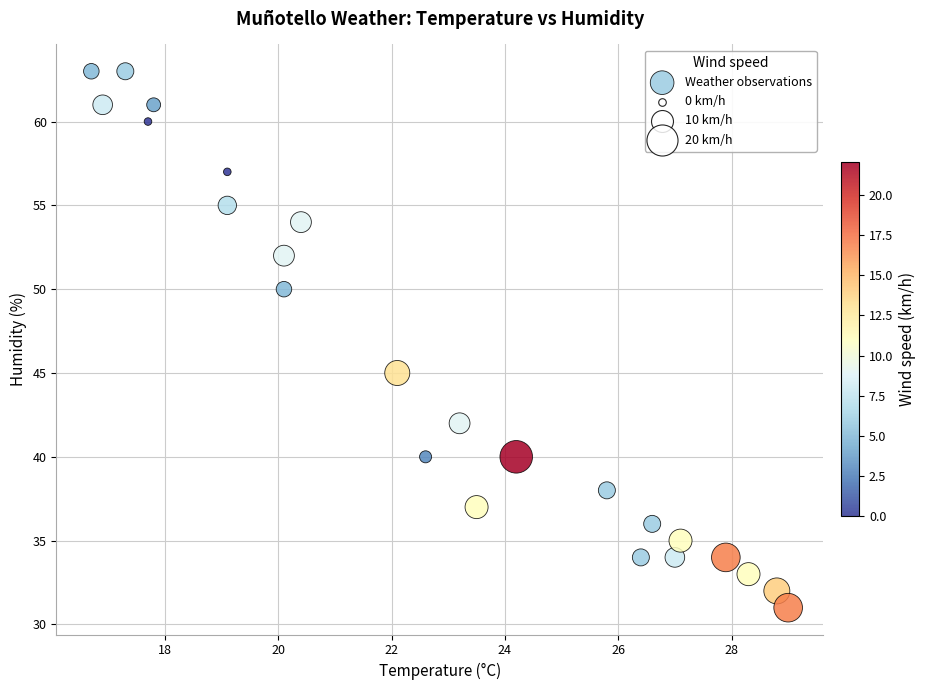

What Y value in the scatter plot is closest to 47?

45